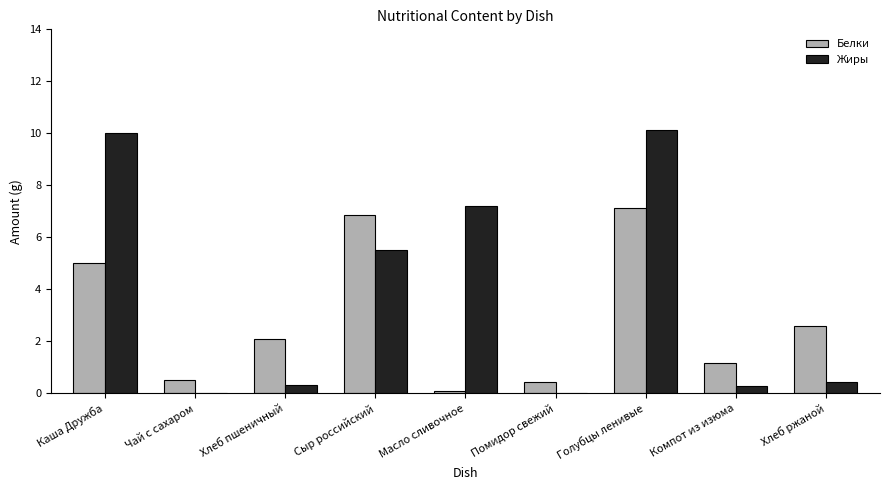

What is the sum of all Жиры values?

33.9